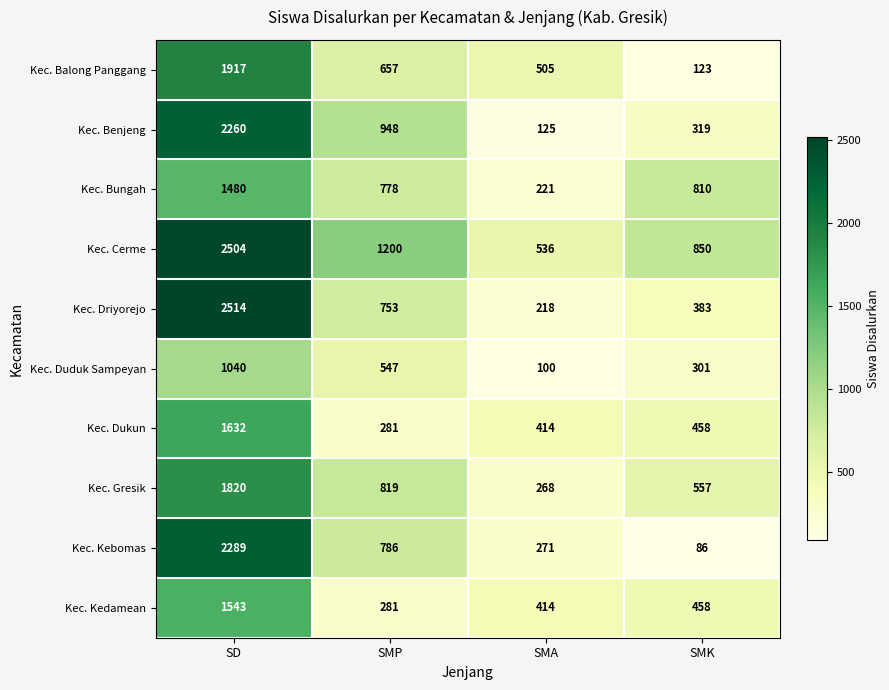

Which series changed the most between SMP and SMK?

Kec. Kebomas